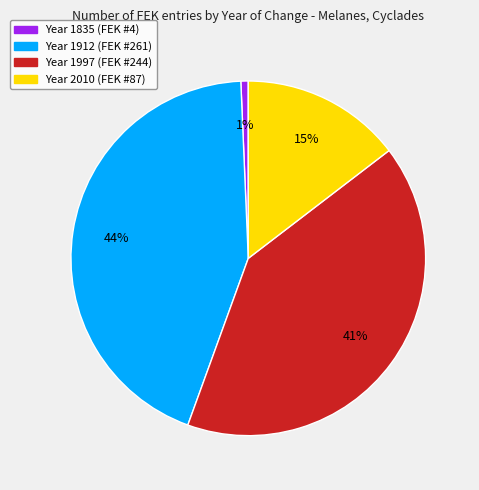

Does any single category account for the majority?

No